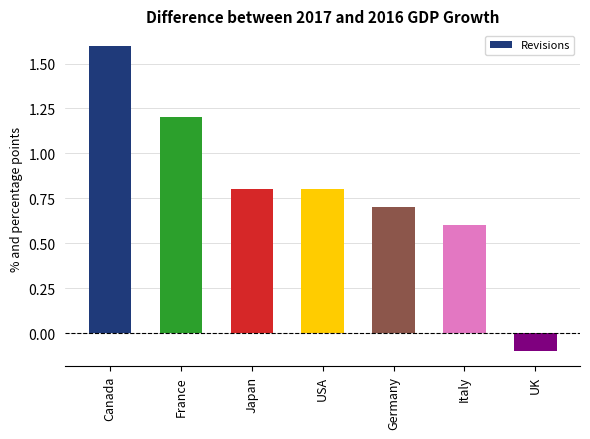

True or false: the data shows 1.0 at Italy.

False